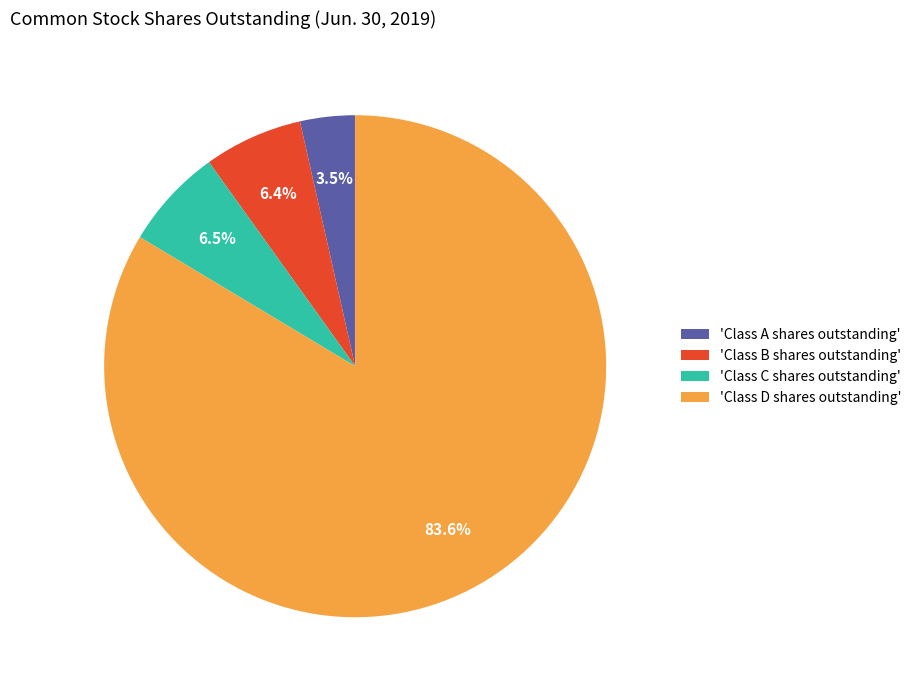

Approximately how many times larger is the value at 'Class D shares outstanding' compared to 'Class B shares outstanding'?

13.1